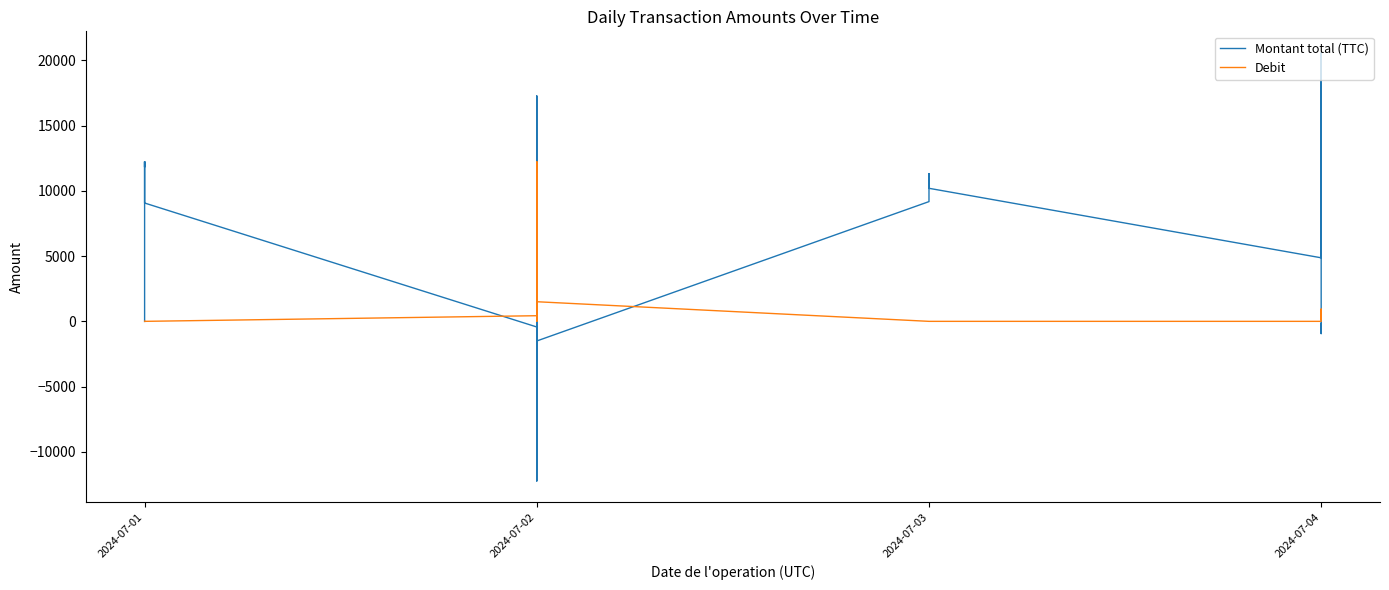

True or false: Montant total (TTC) and Debit intersect in this chart.

True